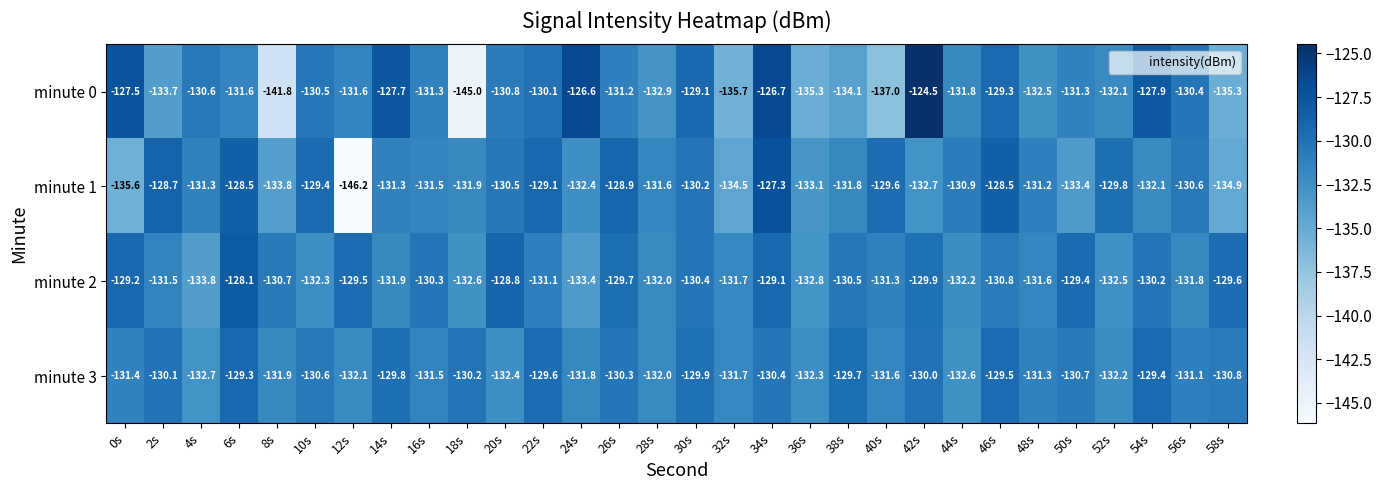

Rank the categories by minute 3 value from highest to lowest.

6s, 54s, 46s, 22s, 38s, 14s, 30s, 42s, 2s, 18s, 26s, 34s, 10s, 50s, 58s, 56s, 48s, 0s, 16s, 40s, 32s, 24s, 8s, 28s, 12s, 52s, 36s, 20s, 44s, 4s